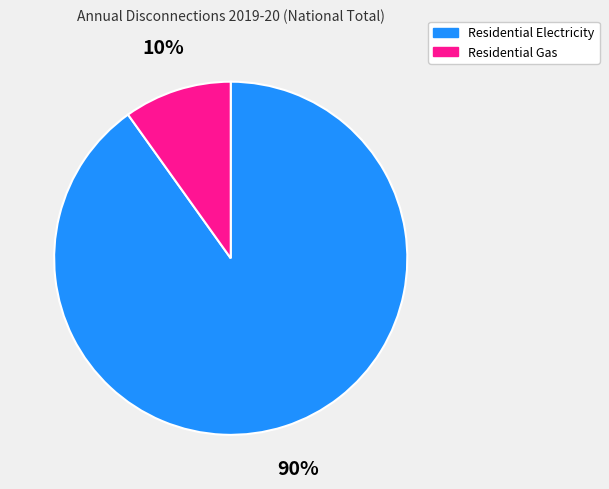

Does Residential Gas represent more than half of the total?

No